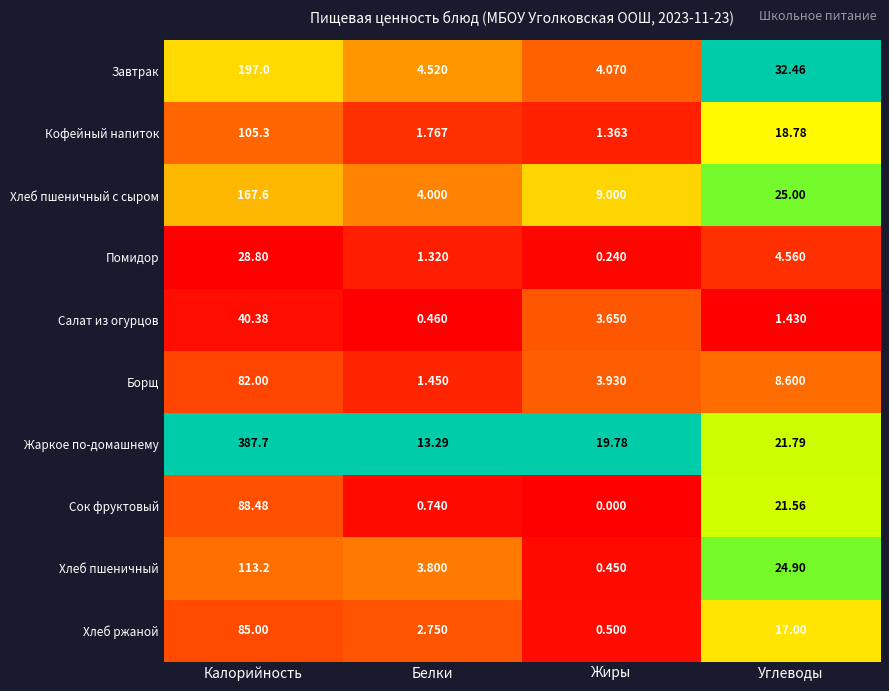

Between Белки and Жиры, which series saw the biggest shift?

Жаркое по-домашнему